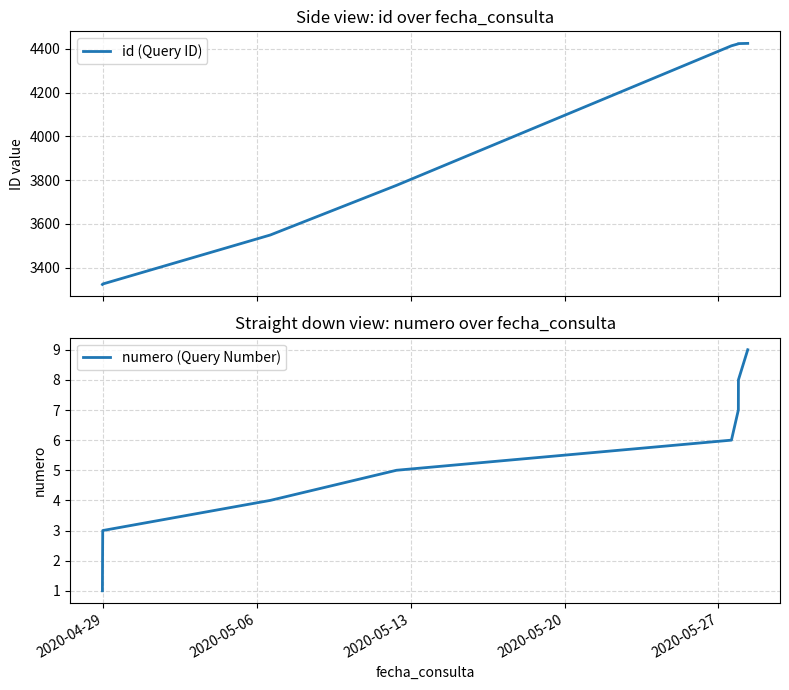

What is the lowest value of the id (Query ID) series?

3323